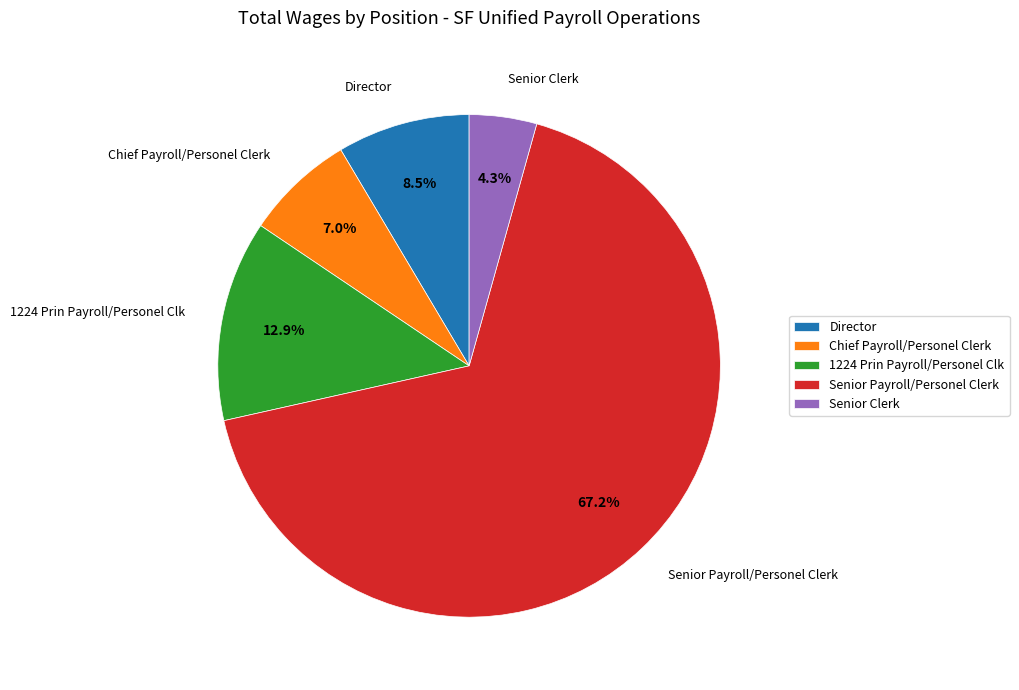

What portion of the pie excludes Senior Clerk?

95.7%